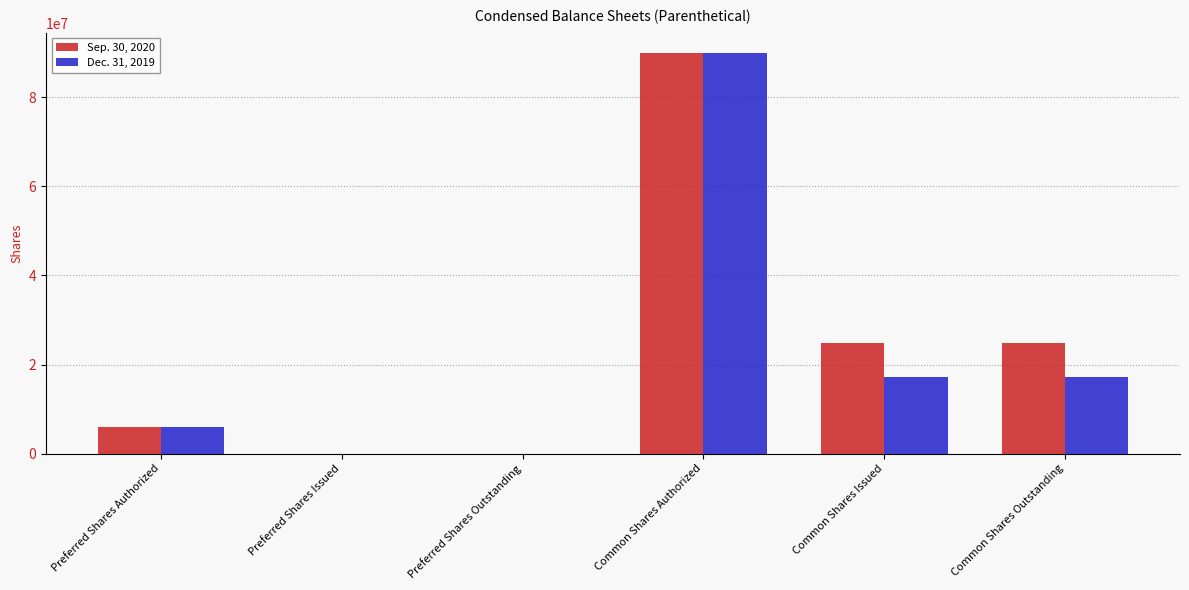

What is the greatest value displayed?

90000000